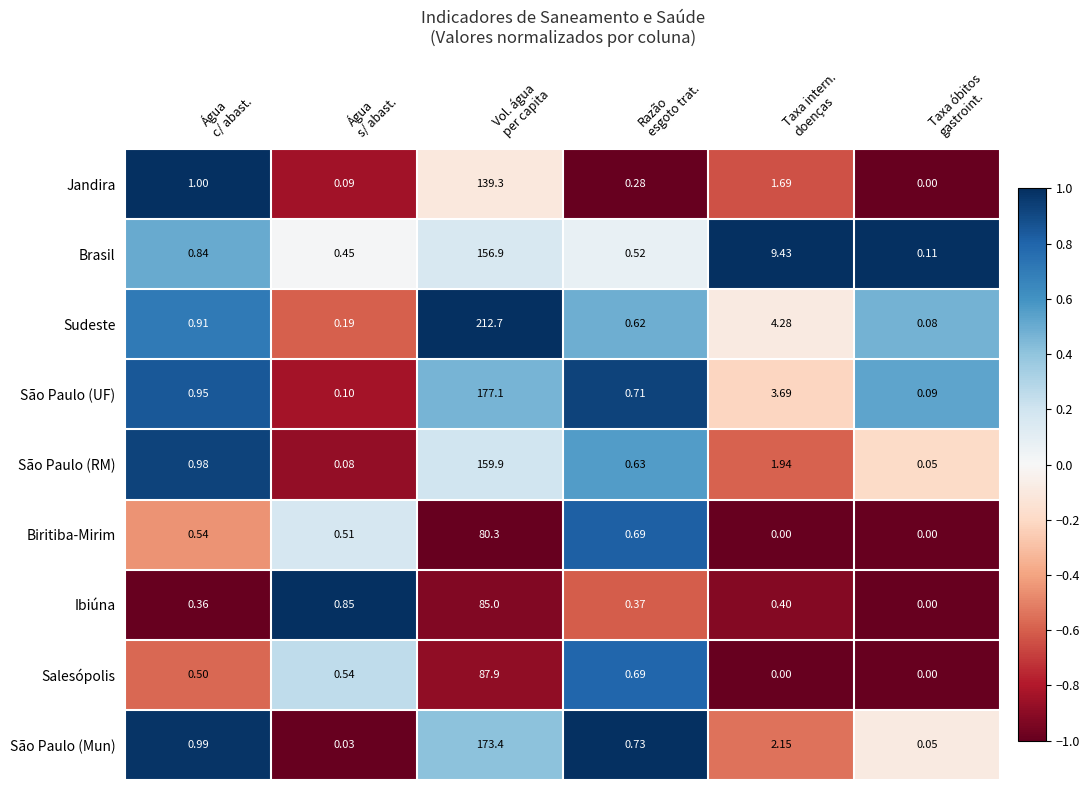

Which series has the largest total across all categories?

Sudeste